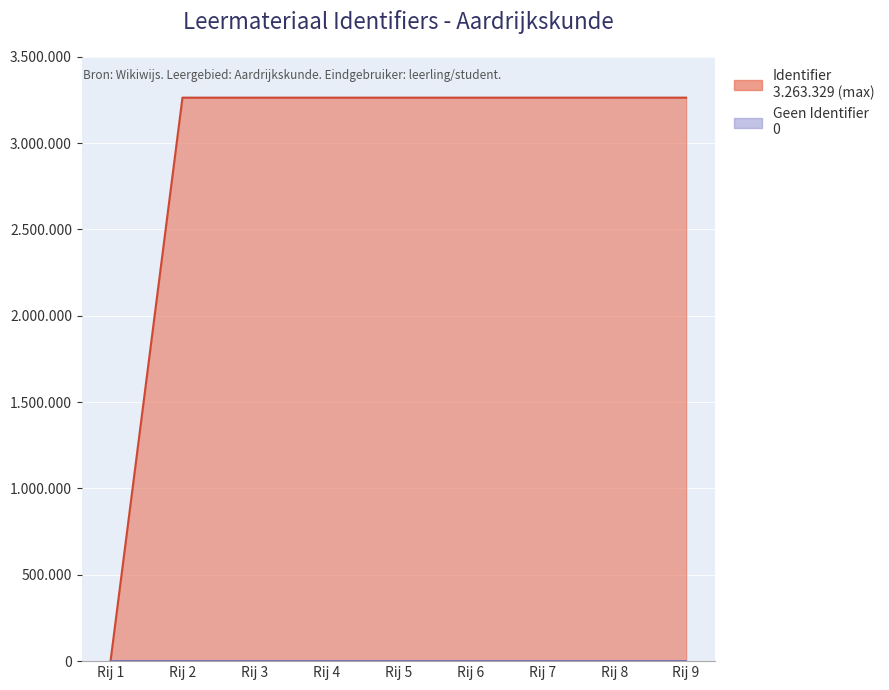

The value at Rij 5 is 4414298. True or false?

False